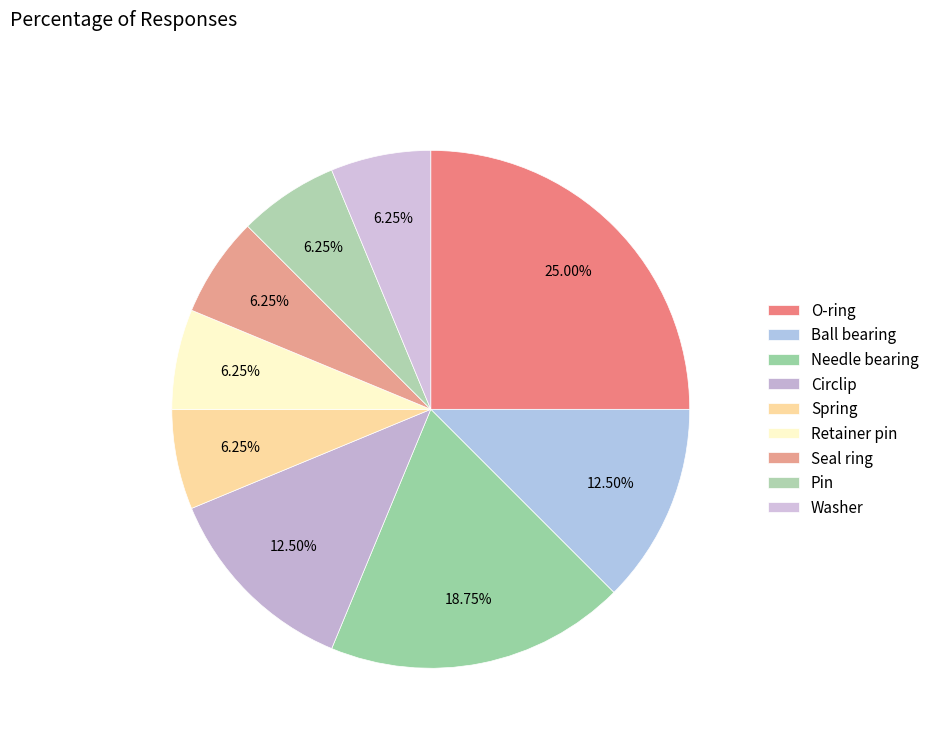

How many segments does this pie chart have?

9